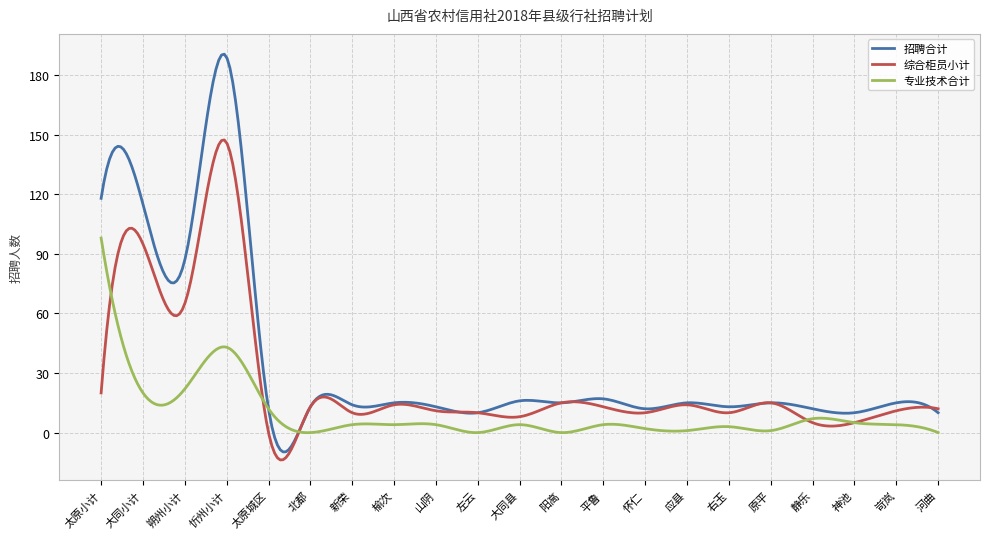

What is the maximum value for 招聘合计?

190.6